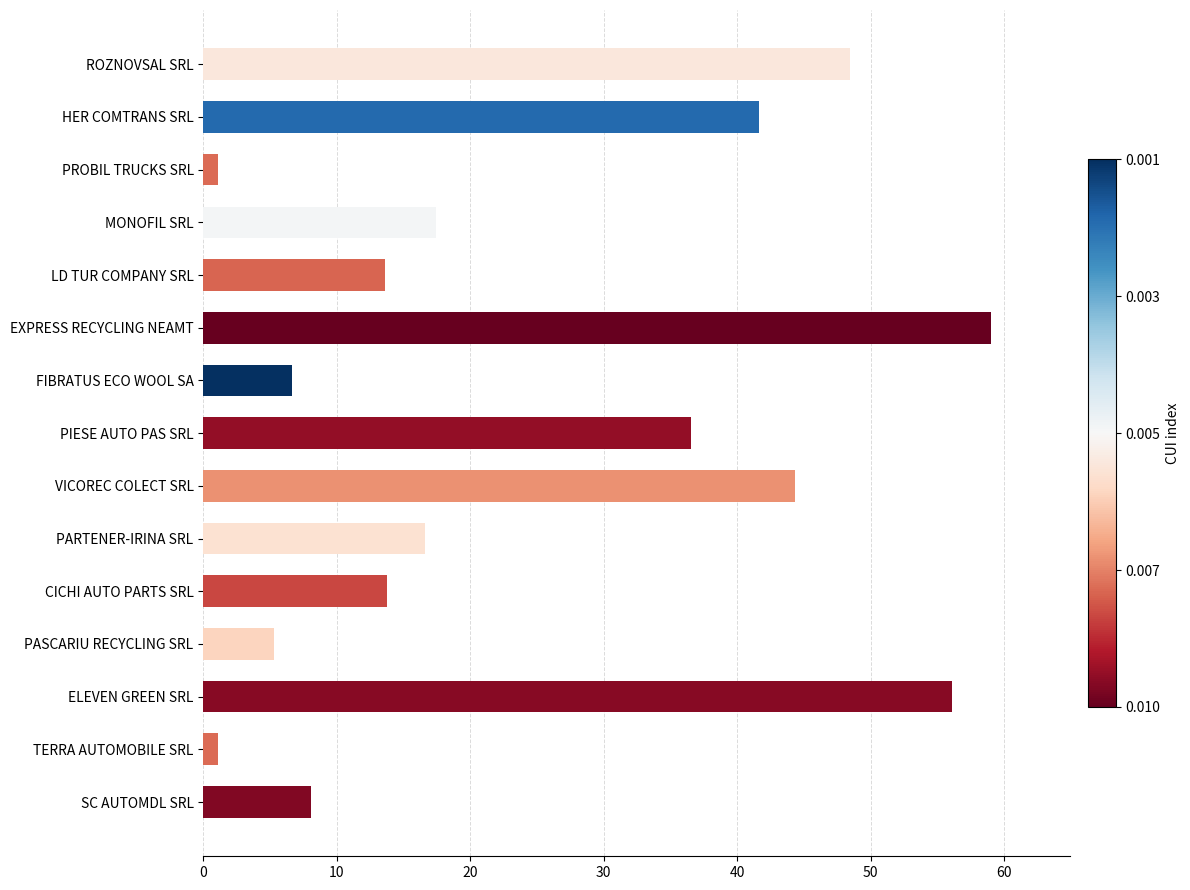

Between PASCARIU RECYCLING SRL and SC AUTOMDL SRL, which is larger?

SC AUTOMDL SRL